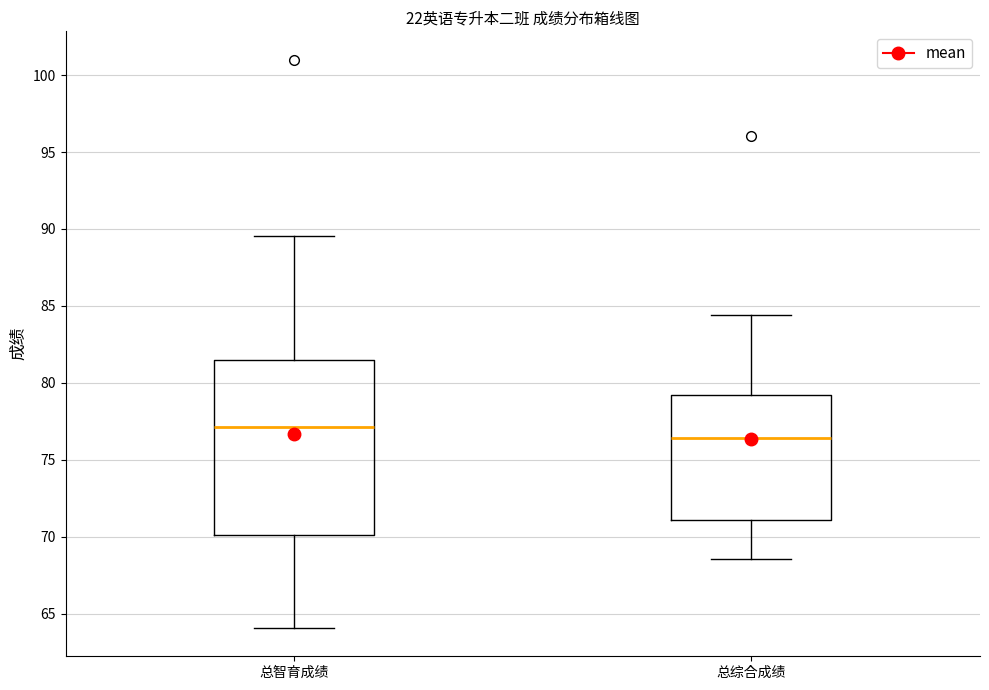

Where is the lower edge of the box for 总综合成绩 on the y-axis? The values are not printed on the chart, so give them approximately, as read against the axis.

71.0